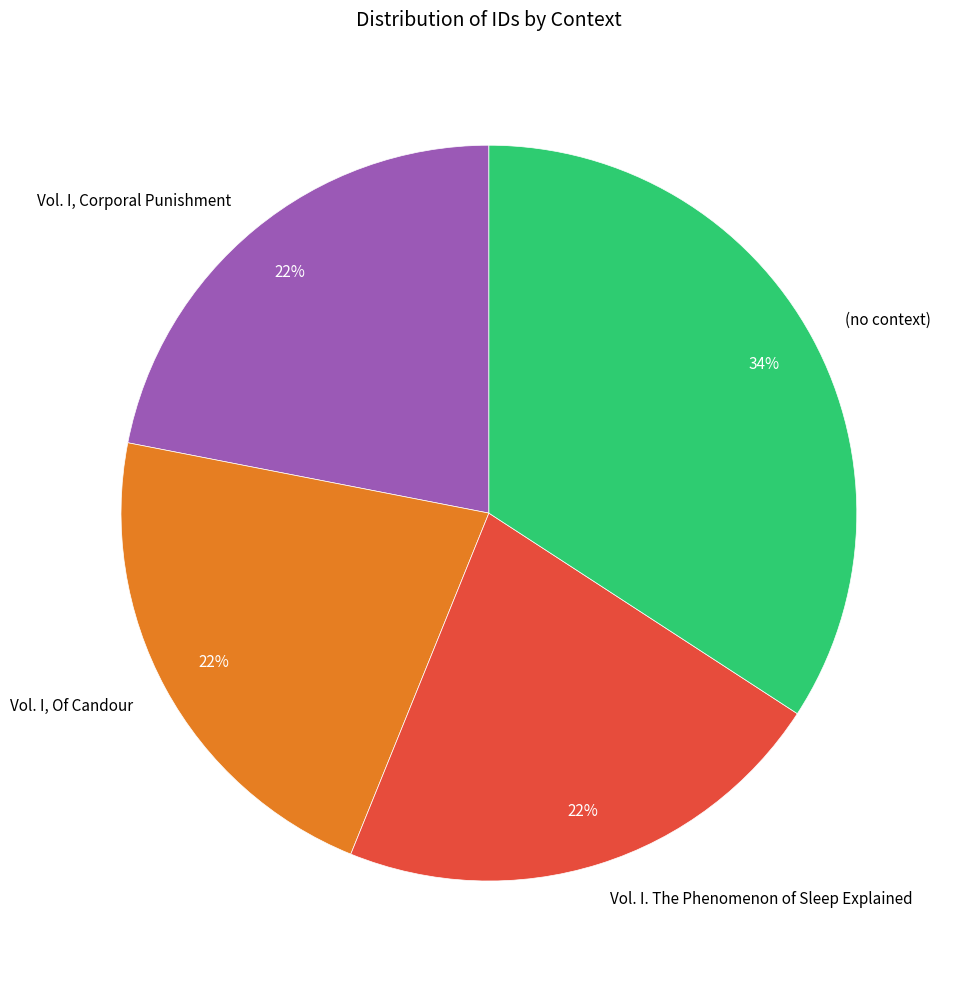

Which slice is the largest?

(no context)